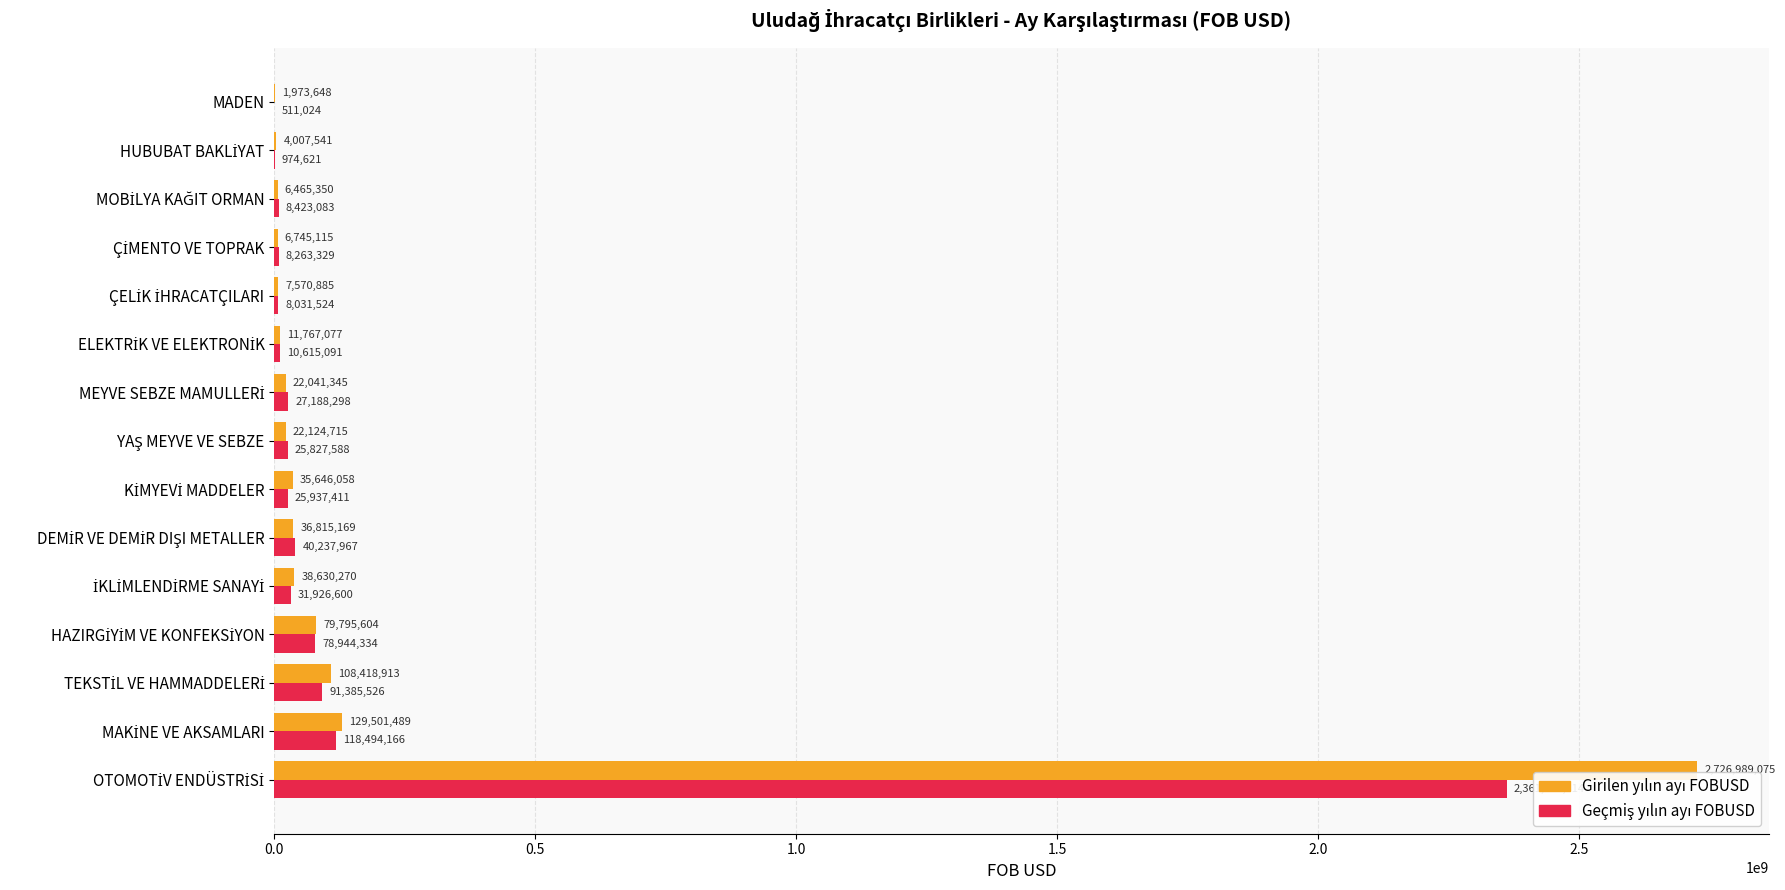

What is the average value of the Geçmiş yılın ayı FOBUSD series?

189235258.5